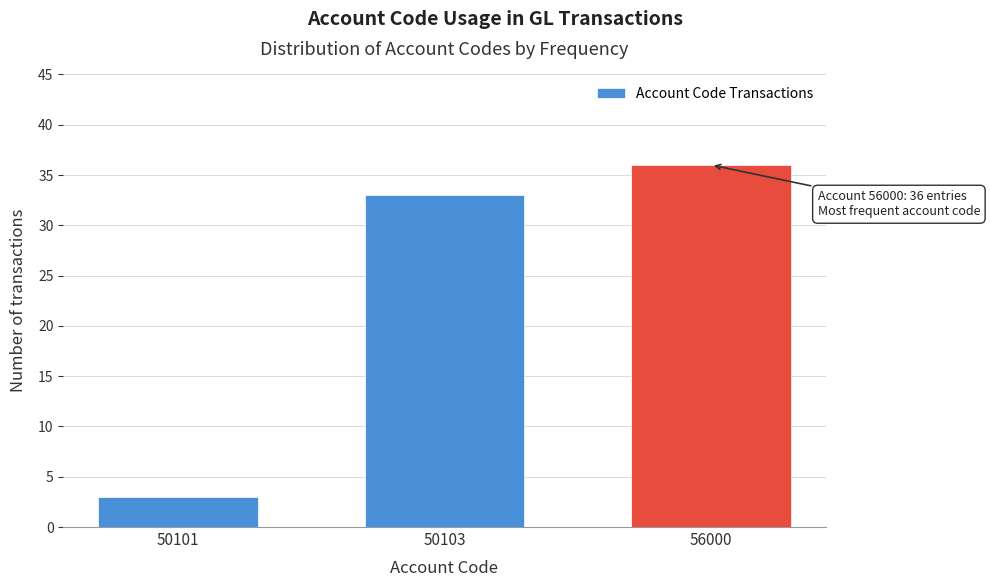

Reading right to left, list all the values displayed in this chart.

56000=36	50103=33	50101=3